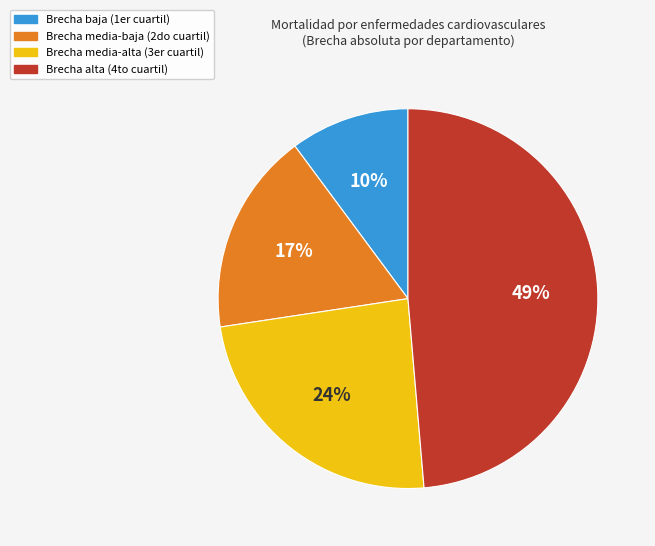

Is there a majority slice in this chart?

No